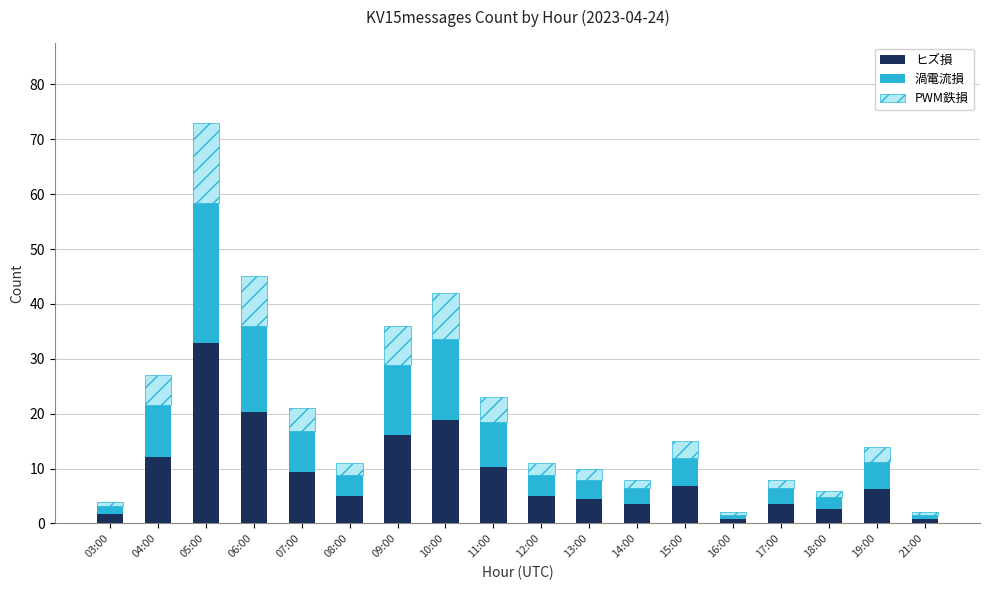

Count the number of data series in this chart.

3